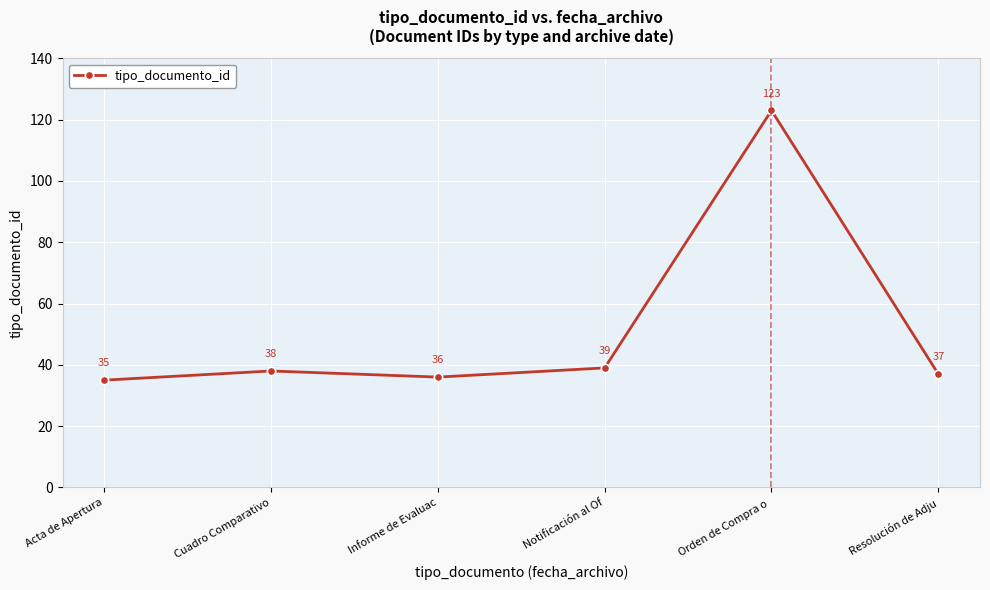

Reading right to left, transcribe all the data shown in this chart.

37	123	39	36	38	35